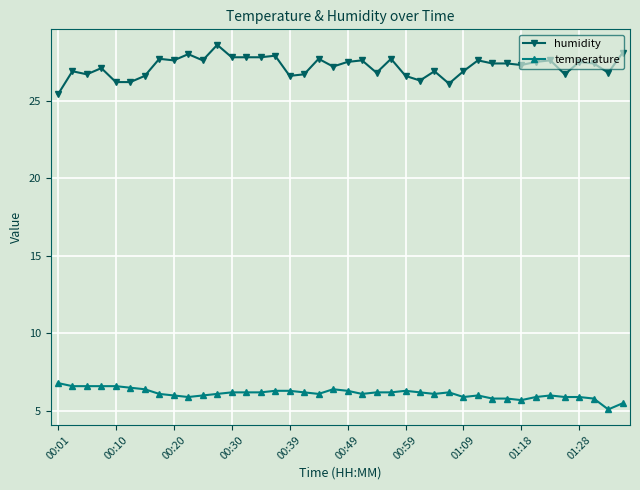

At how many categories does at least one series exceed 18?

40